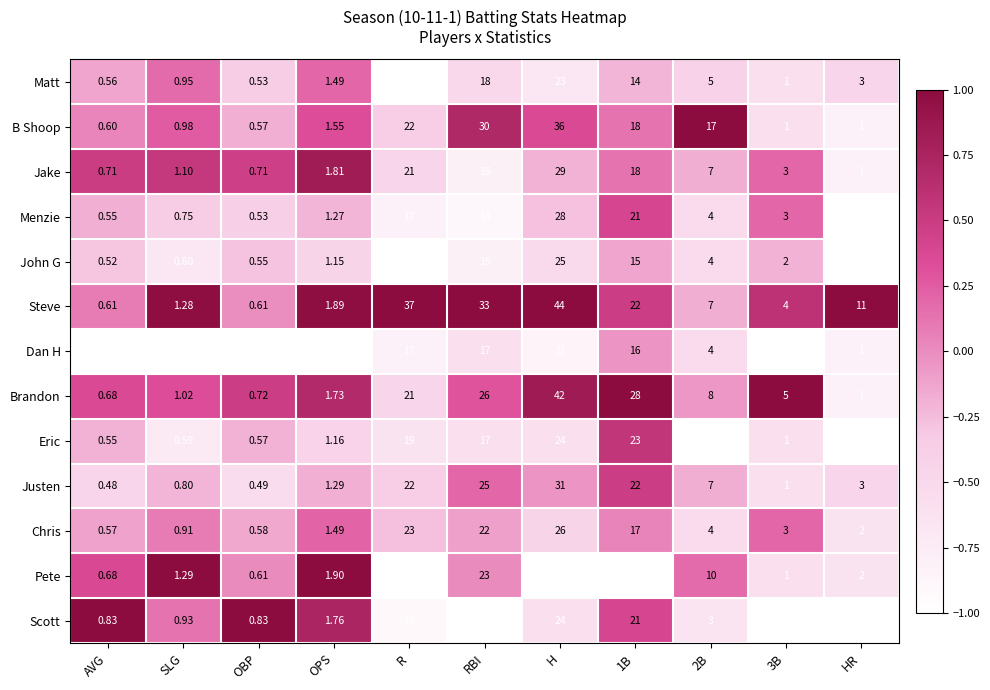

At which label is Scott closest to 12?

RBI